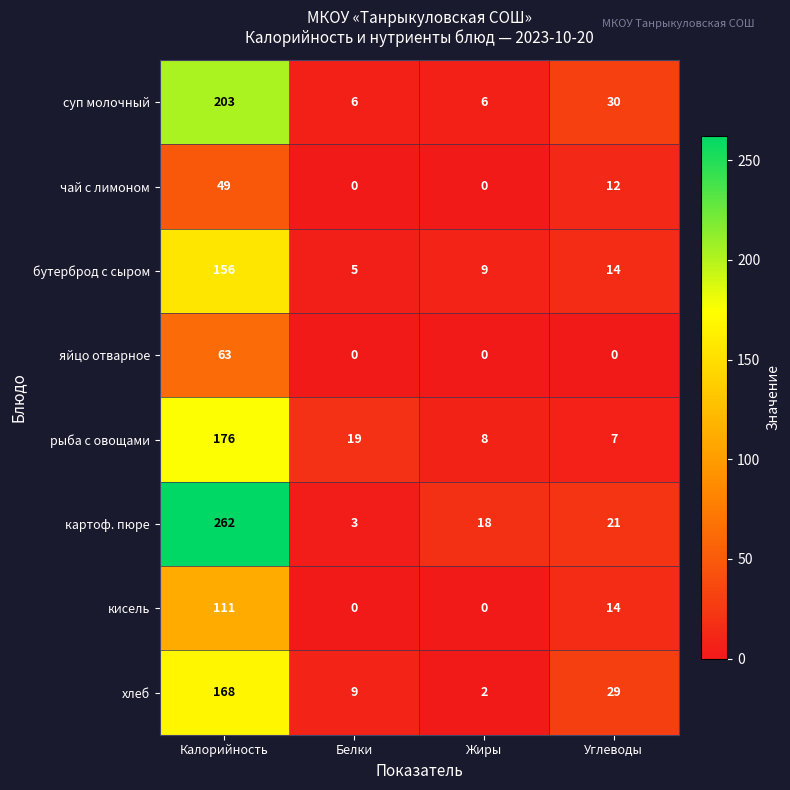

Which series has the largest total across all categories?

картоф. пюре